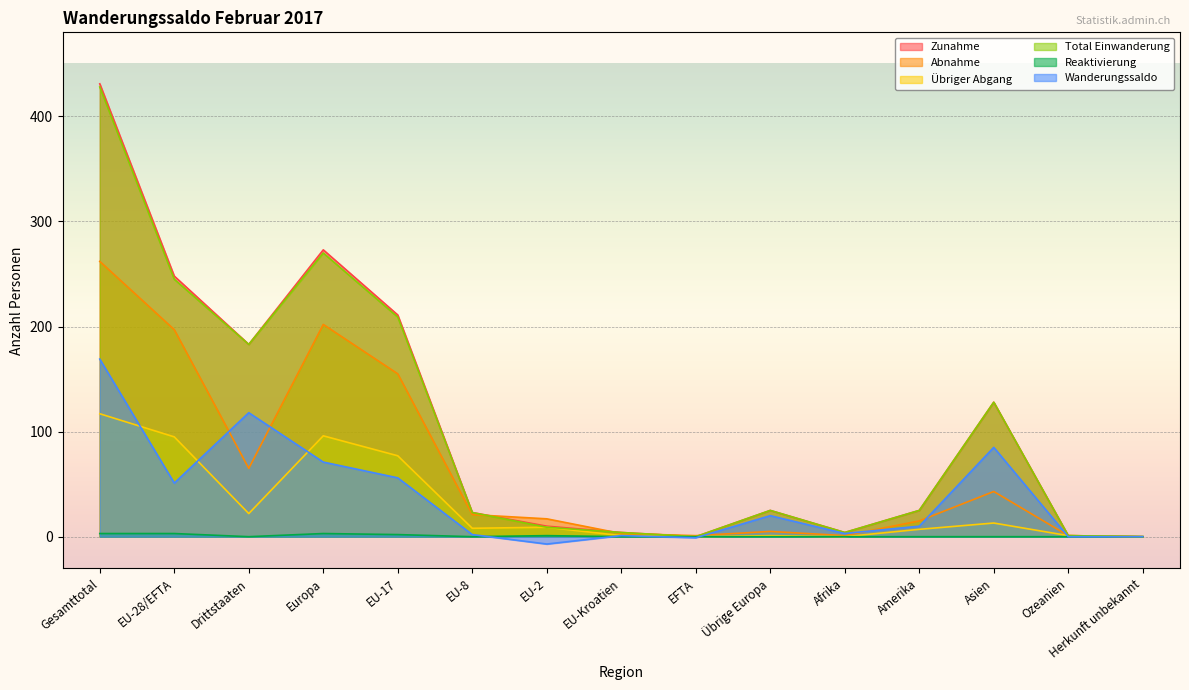

At which category is the sum across all series the highest?

Gesamttotal